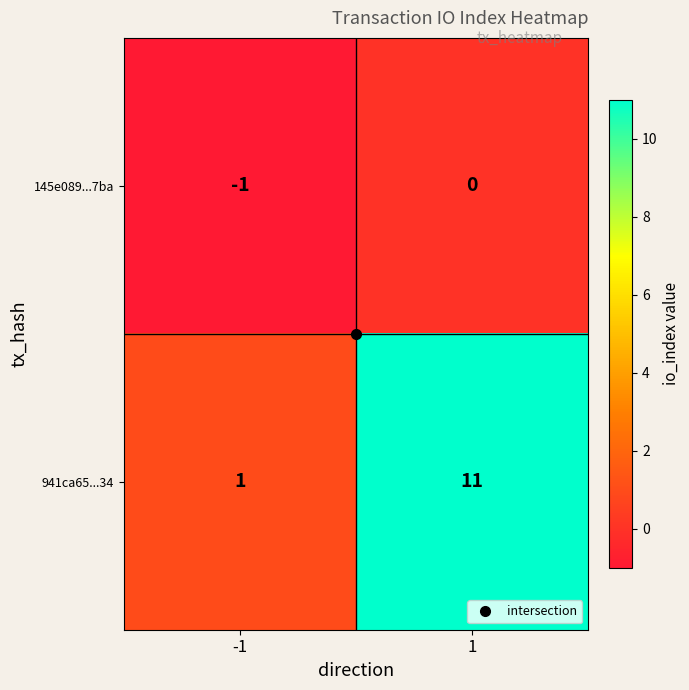

At how many categories does at least one series exceed 8?

1